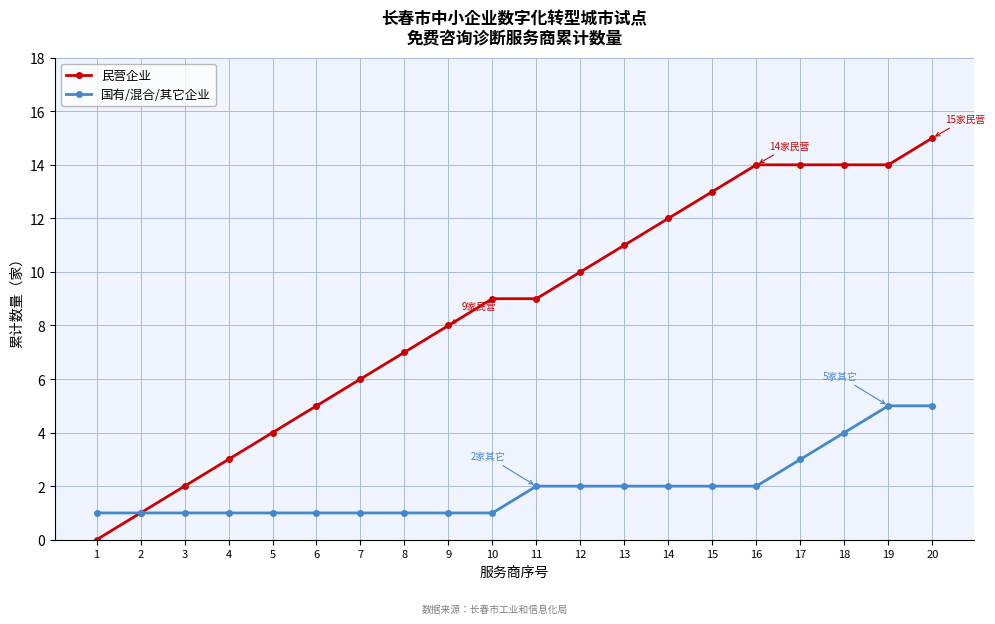

What is the greatest value displayed?

15